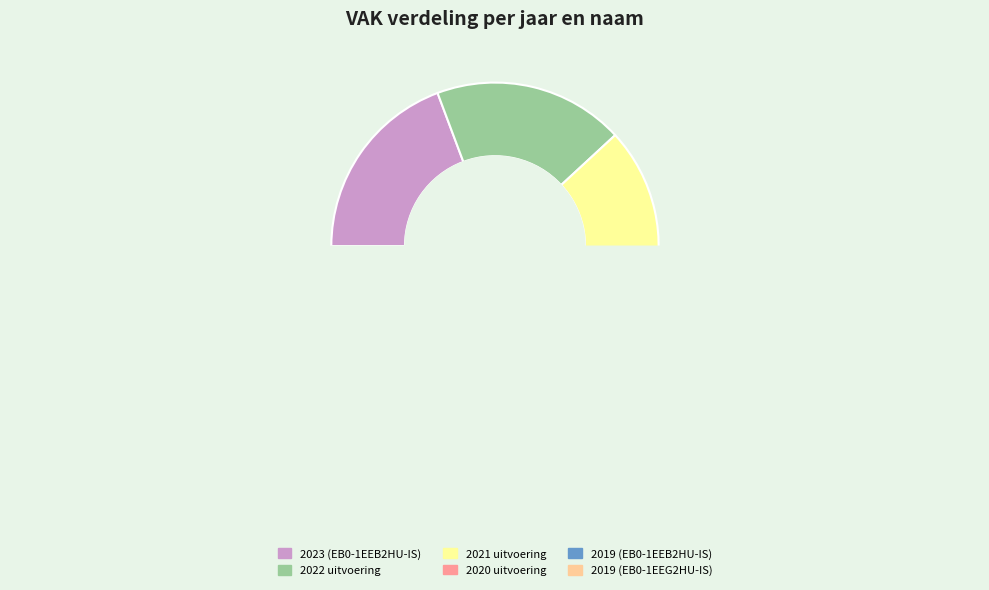

What is the largest slice in the pie chart?

2023 (EB0-1EEB2HU-IS)